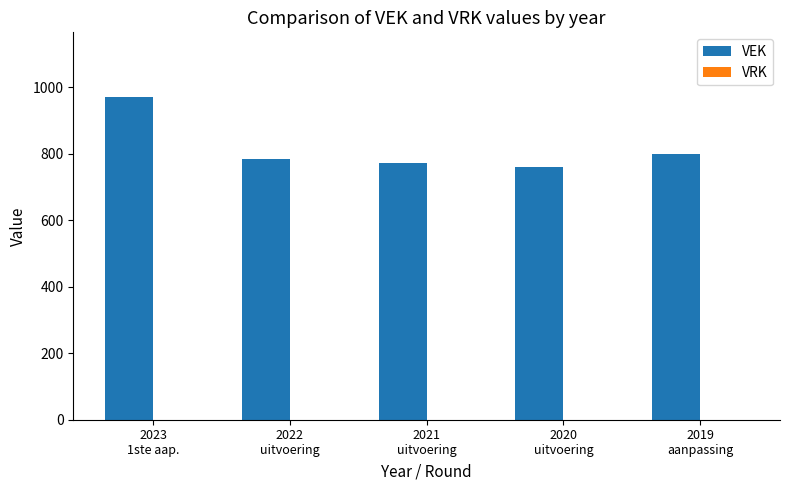

What is the smallest value displayed?

761